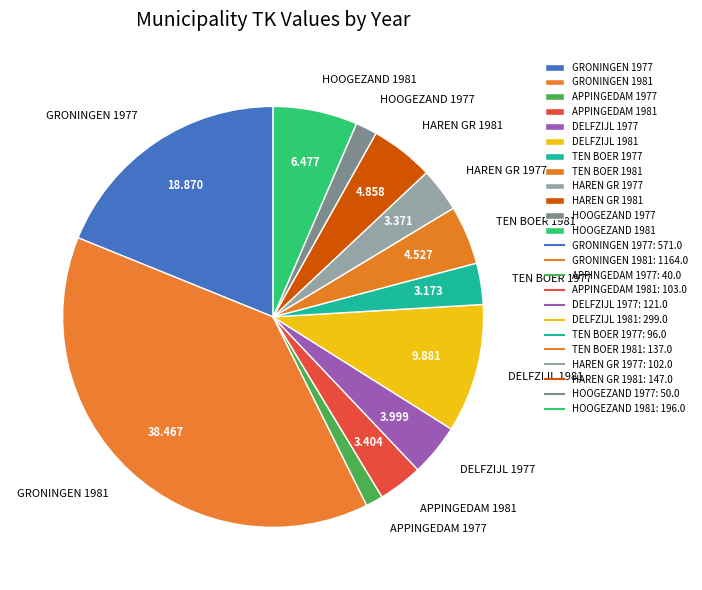

Is the sum of TEN BOER 1977 and GRONINGEN 1977 greater than half?

No